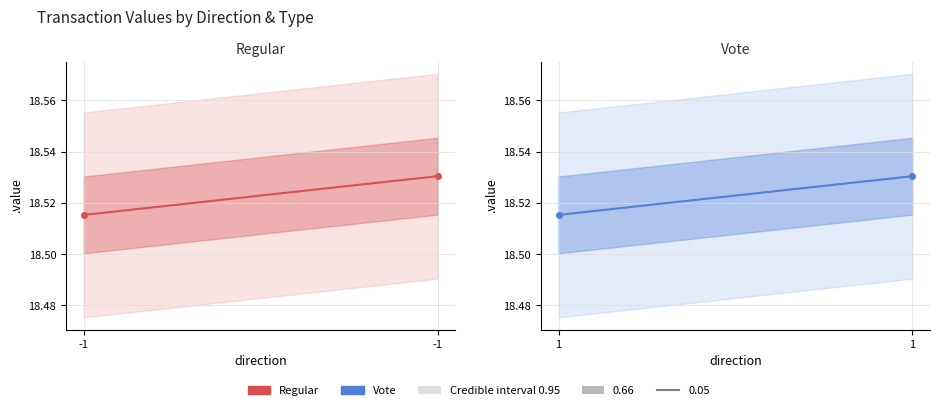

What is the total value across all series at -1?

37.0